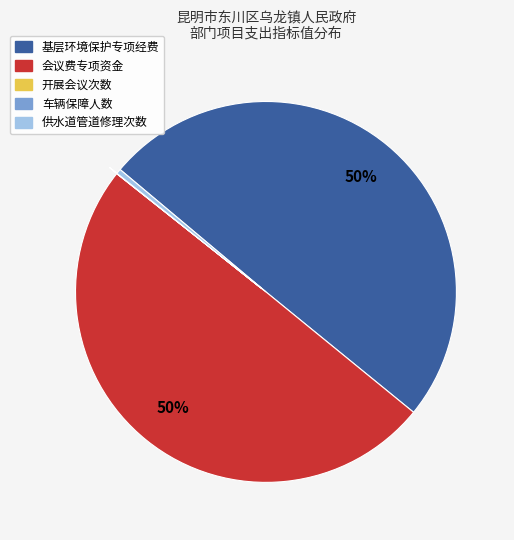

Is it true that 基层环境保护专项经费 is 41% of the pie?

False